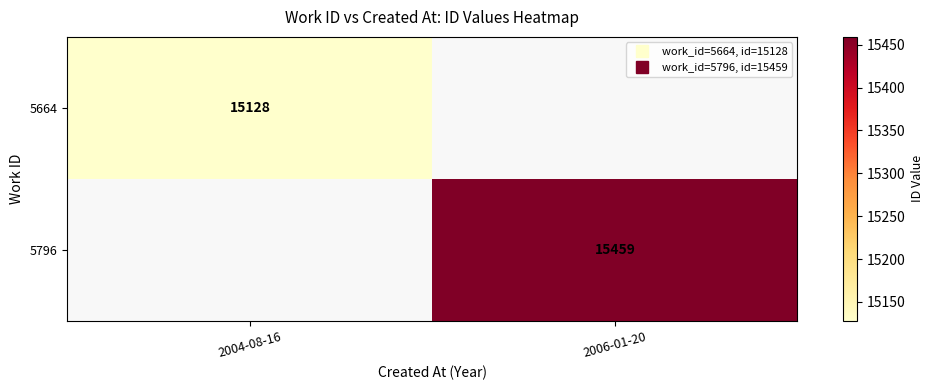

Is it true that 5664 equals 15128.0 at 2004-08-16?

True